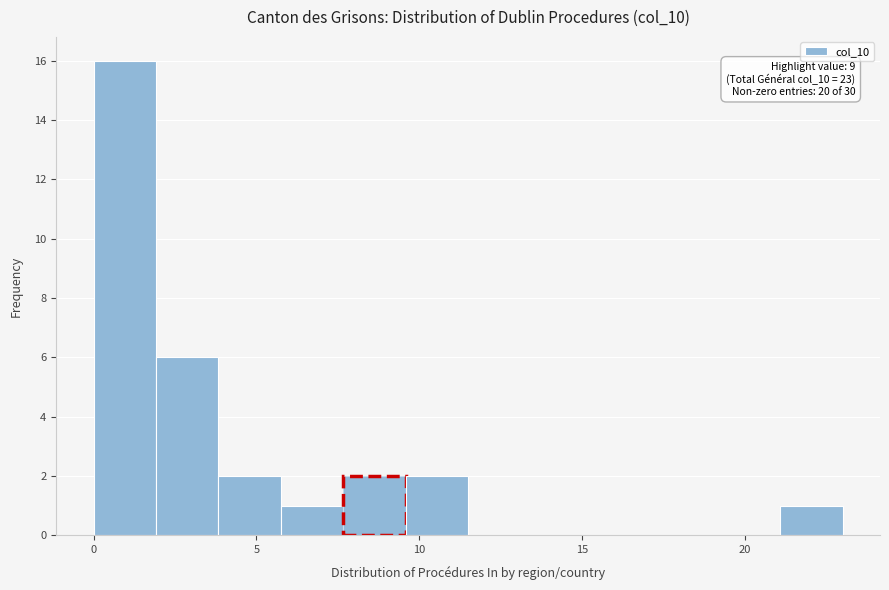

Read against the x-axis, roughly where is the centre of the tallest bar?

1.0